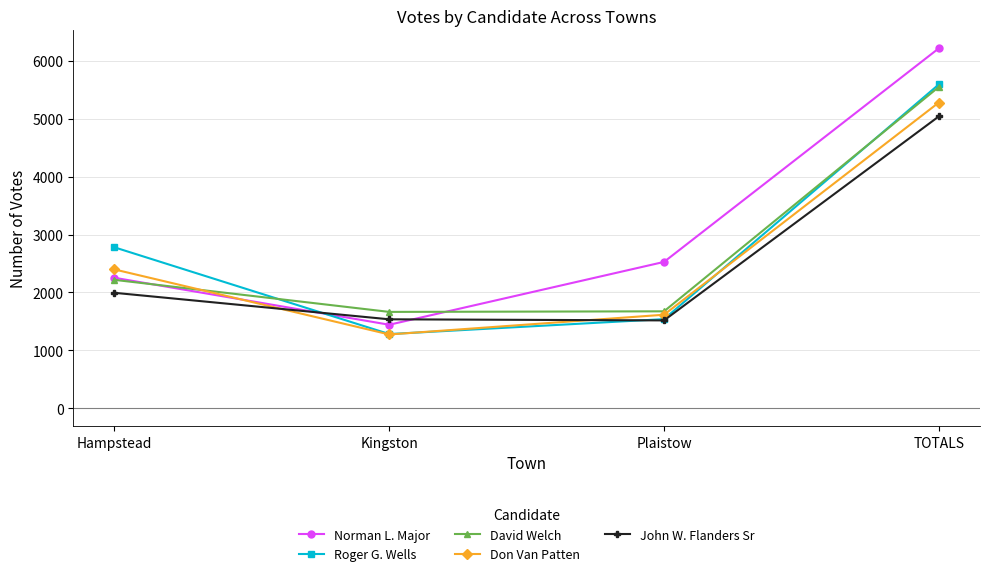

True or false: Don Van Patten and Norman L. Major intersect in this chart.

True